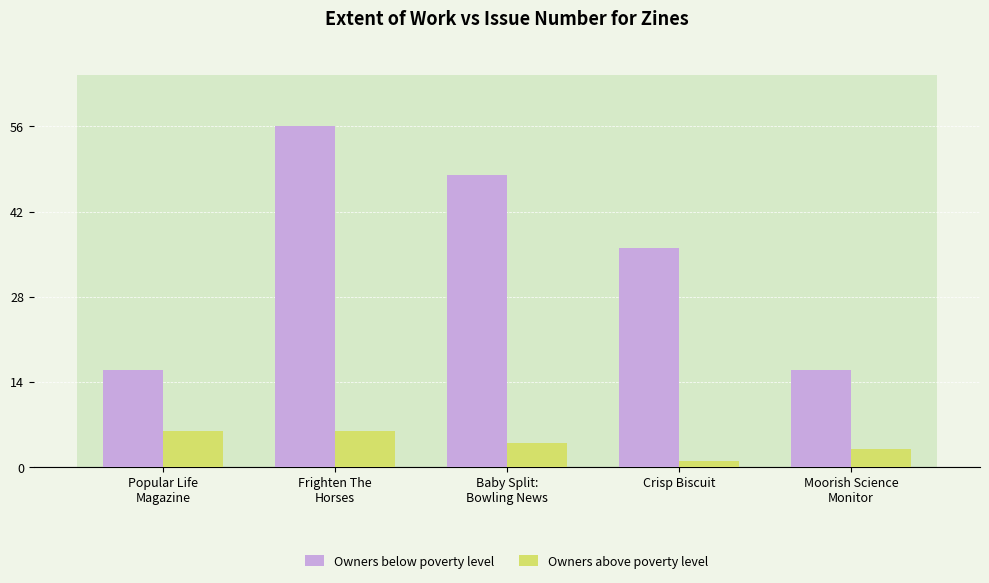

How many bars are there in total?

10